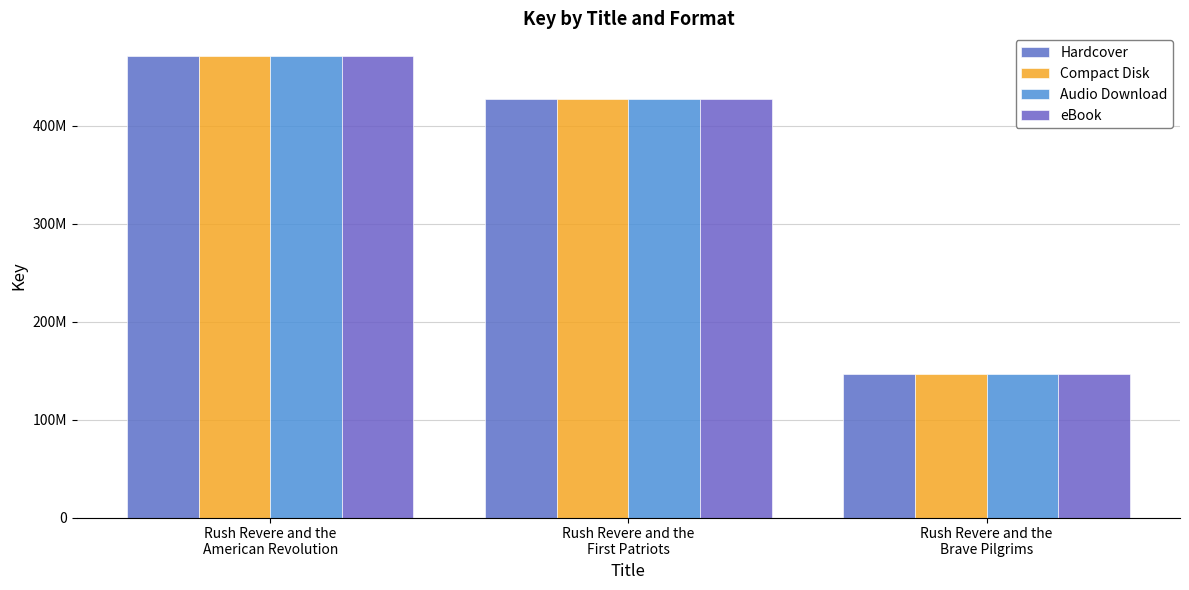

List the series in order of their peak value, lowest first.

Hardcover, Compact Disk, Audio Download, eBook